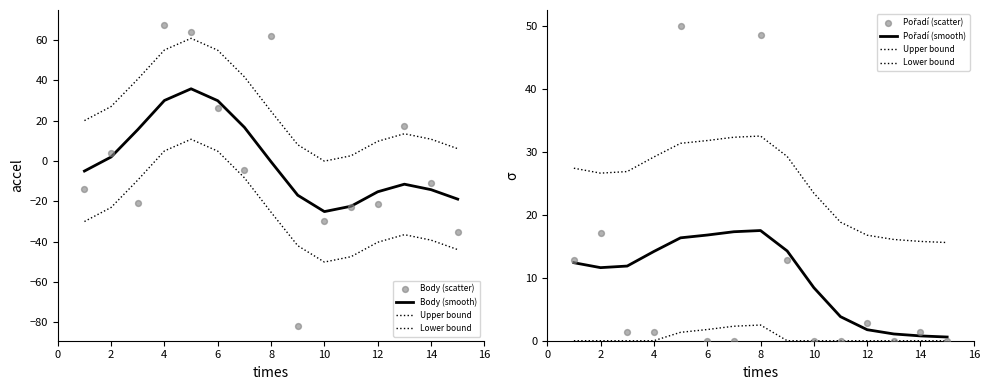

Which series has the widest spread of Y values?

Body (scatter)